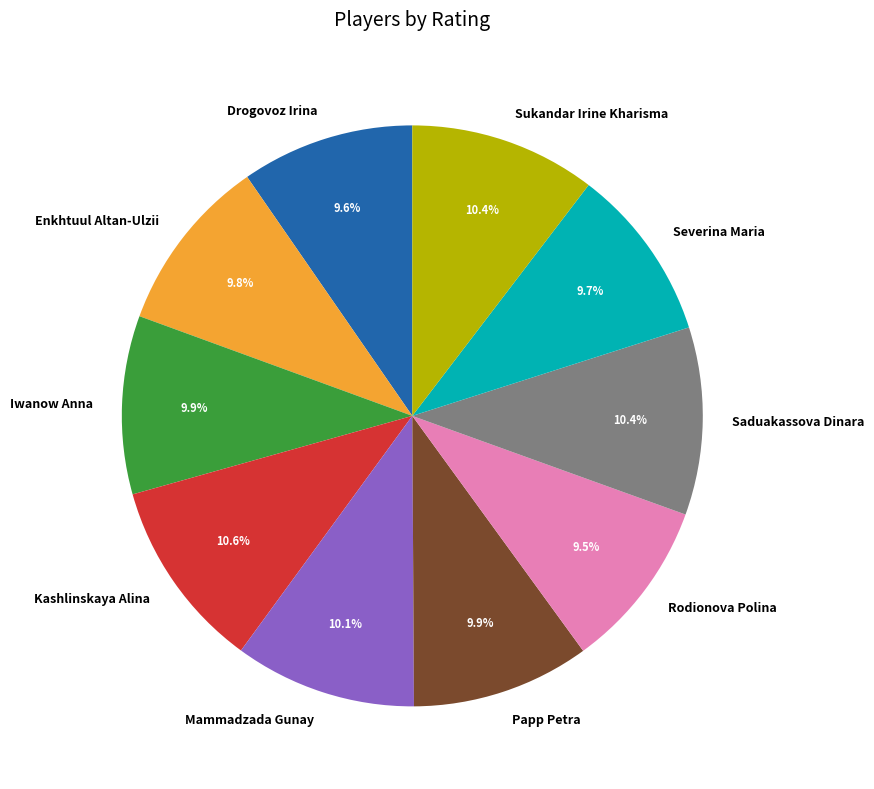

Is there a majority slice in this chart?

No